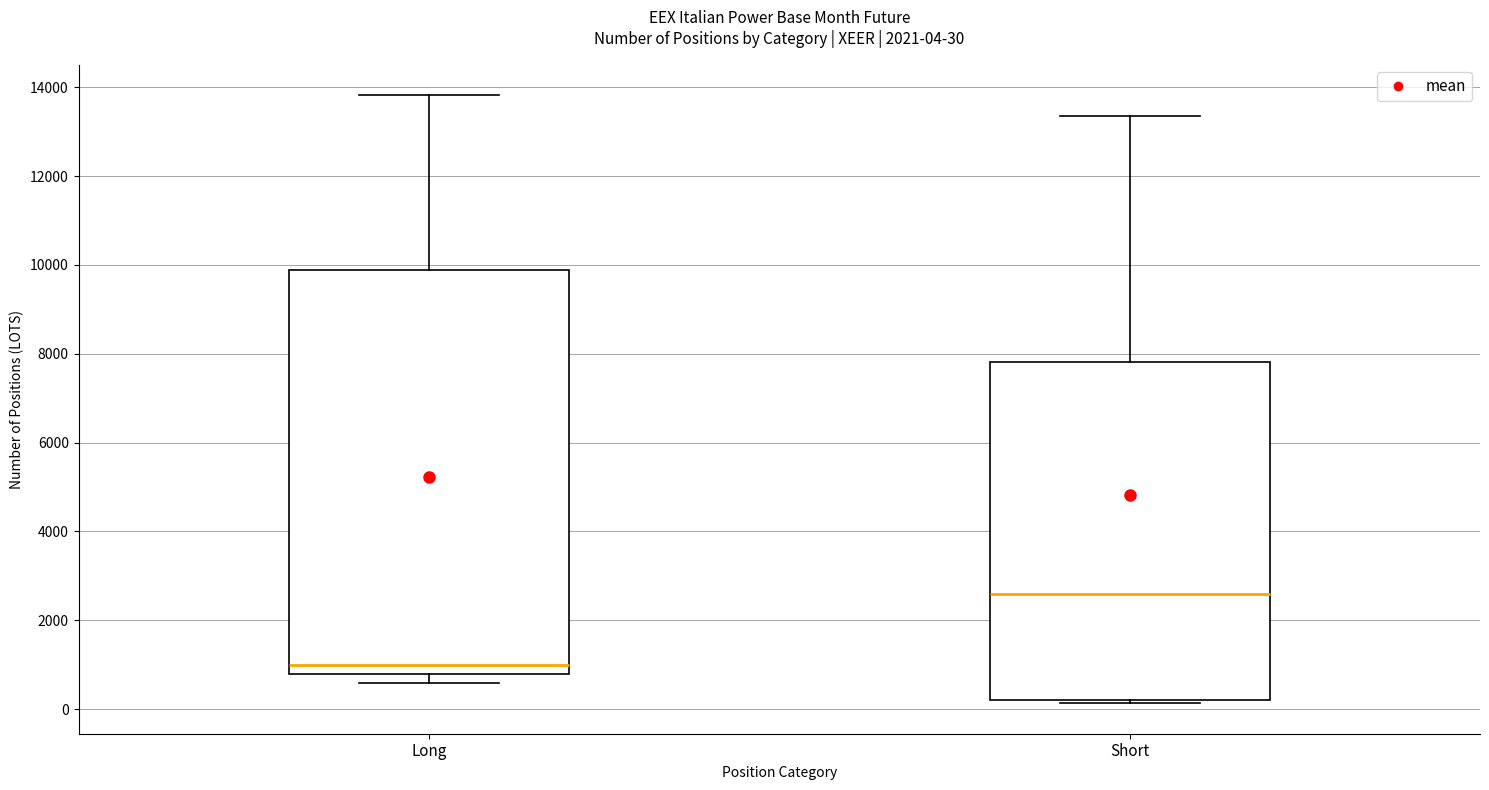

Which box has the lowest median line?

Long